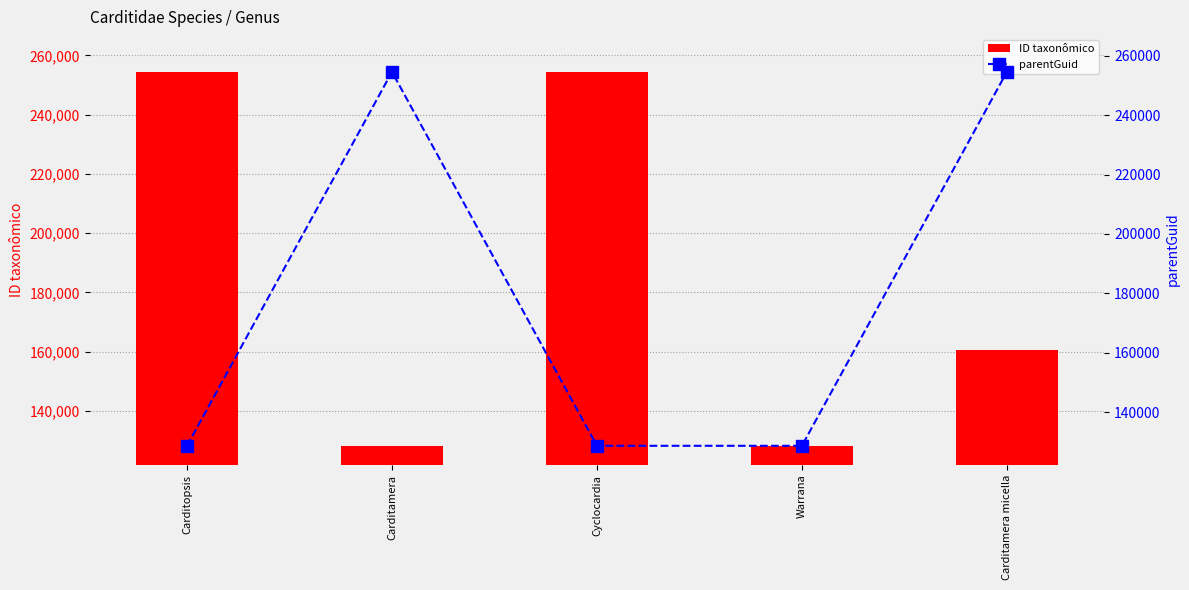

Reading left to right, list all the values displayed in this chart.

ID taxonômico: 254475	128203	254477	128206	160553
parentGuid: 128636	254560	128637	128632	254560